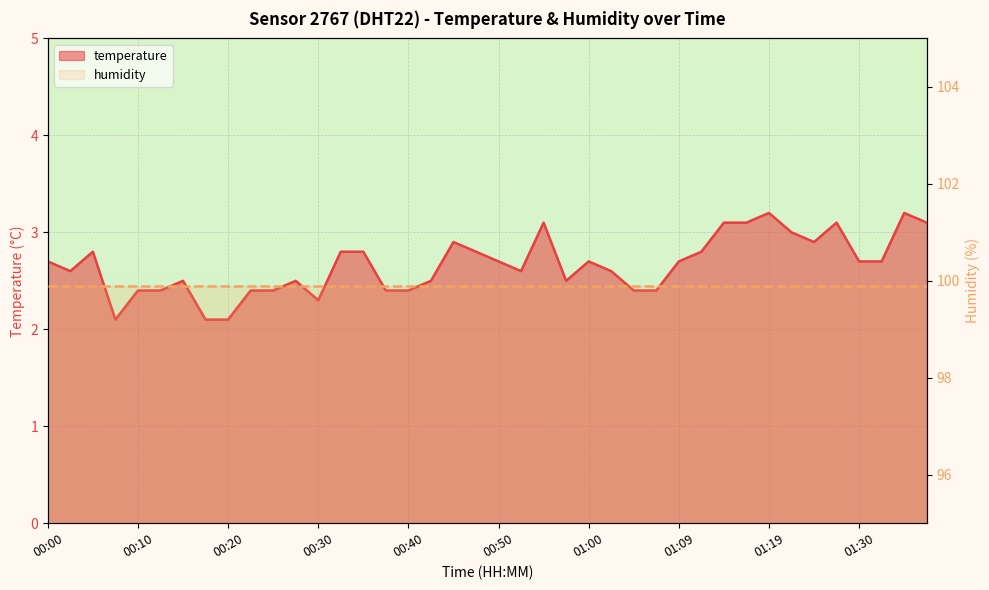

What is the average value of the humidity series?

99.9